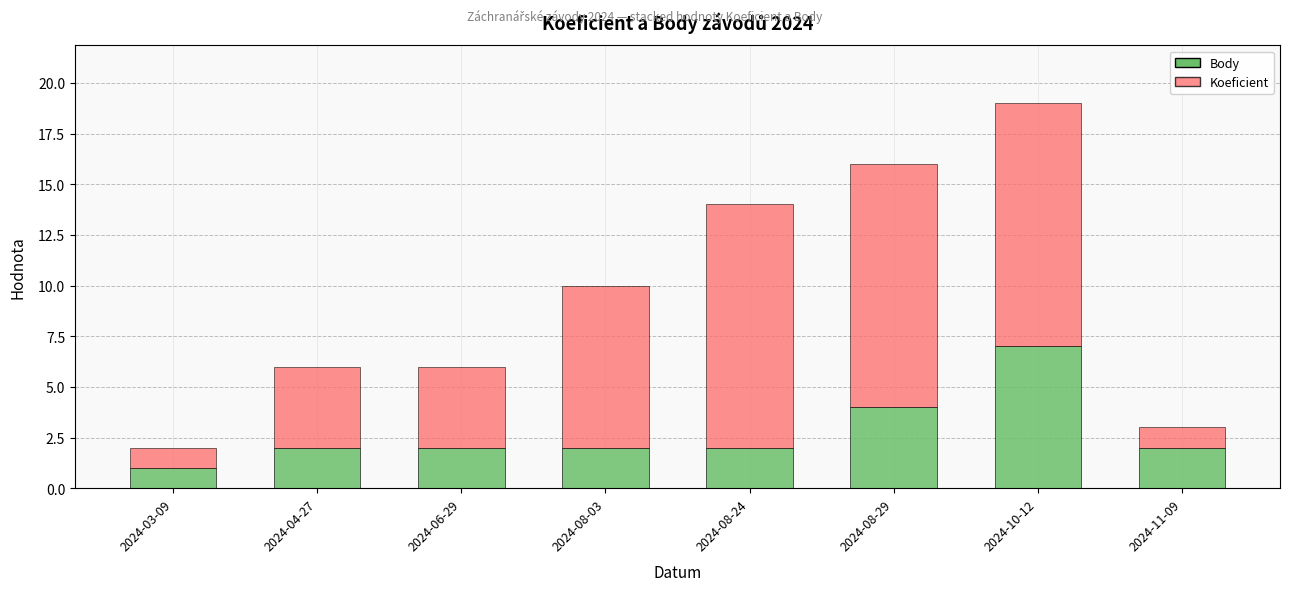

True or false: Body has a value of 2 at 2024-08-03.

True